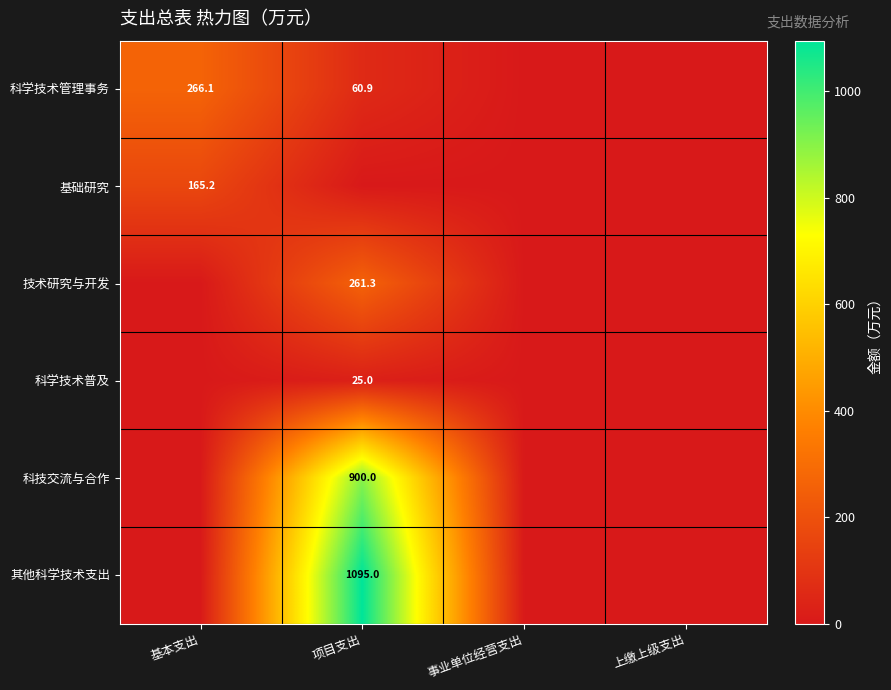

How many categories are shown in the chart?

4